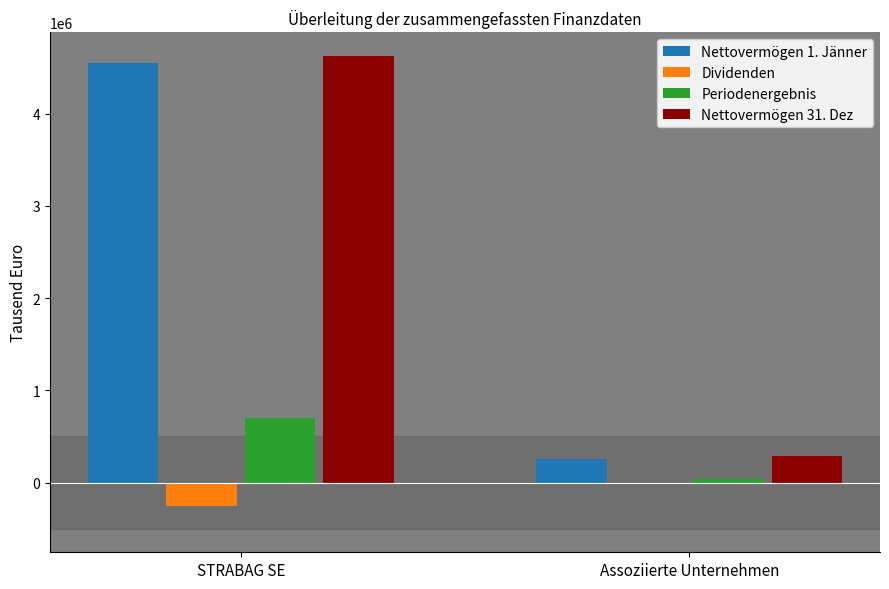

What is the maximum value shown in the chart?

4626404